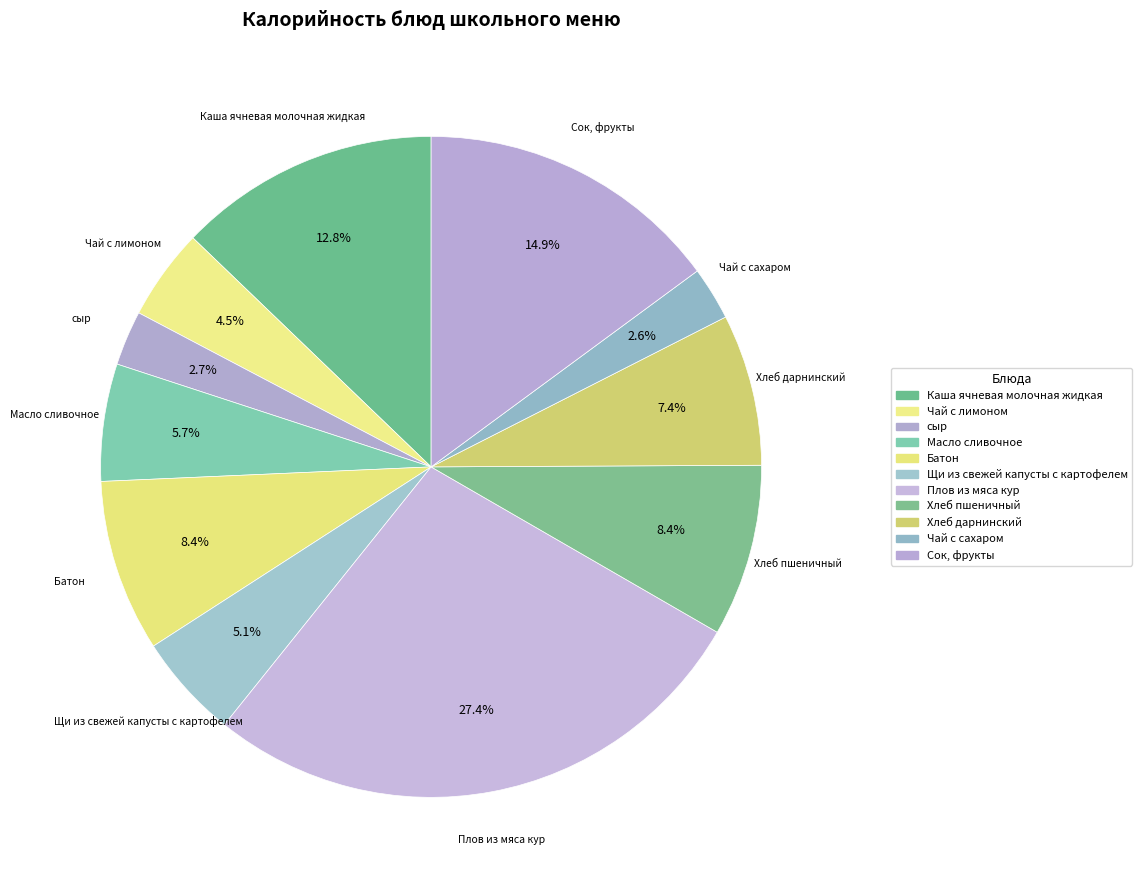

Count the number of slices in the pie.

11